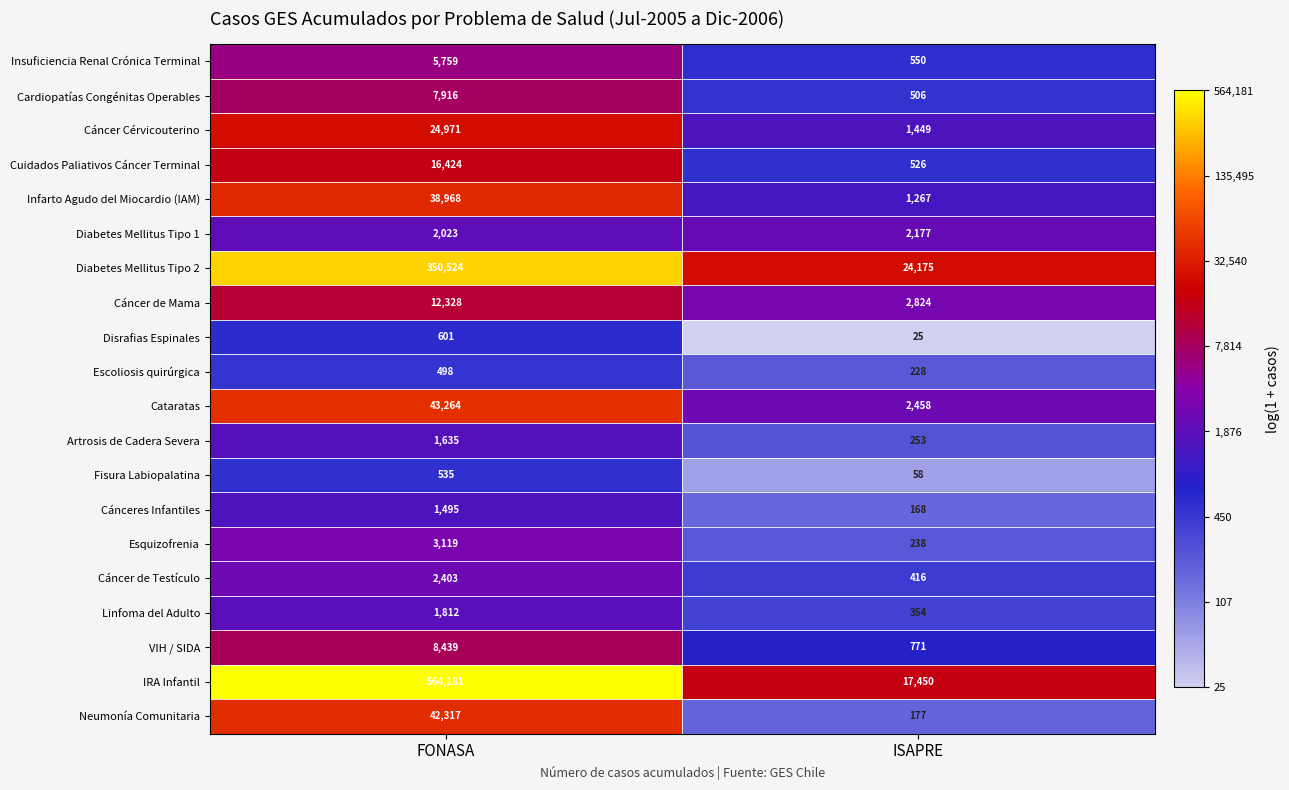

List the series in order of their peak value, highest first.

IRA Infantil, Diabetes Mellitus Tipo 2, Cataratas, Neumonía Comunitaria, Infarto Agudo del Miocardio (IAM), Cáncer Cérvicouterino, Cuidados Paliativos Cáncer Terminal, Cáncer de Mama, VIH / SIDA, Cardiopatías Congénitas Operables, Insuficiencia Renal Crónica Terminal, Esquizofrenia, Cáncer de Testículo, Diabetes Mellitus Tipo 1, Linfoma del Adulto, Artrosis de Cadera Severa, Cánceres Infantiles, Disrafias Espinales, Fisura Labiopalatina, Escoliosis quirúrgica